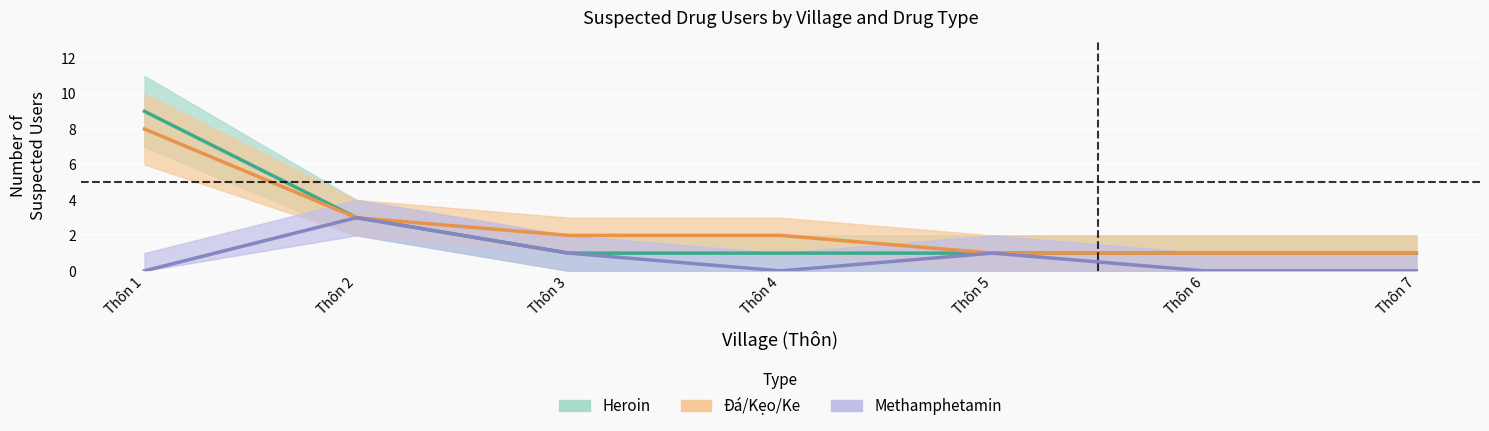

True or false: Heroin (Estimate) and Methamphetamin (Forecast) cross at least once.

False